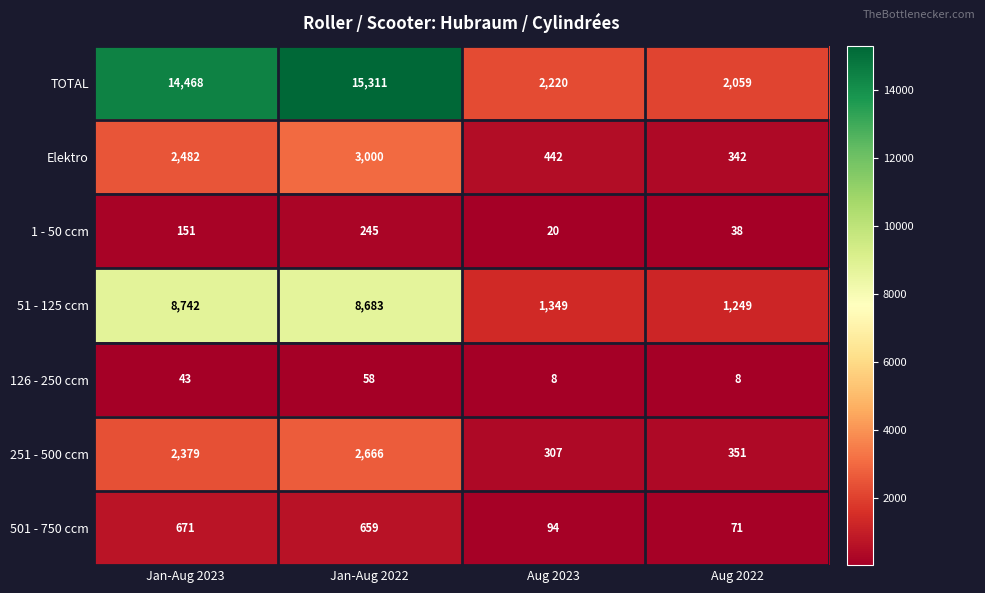

What is the spread (max minus min) of values at Jan-Aug 2023?

14425